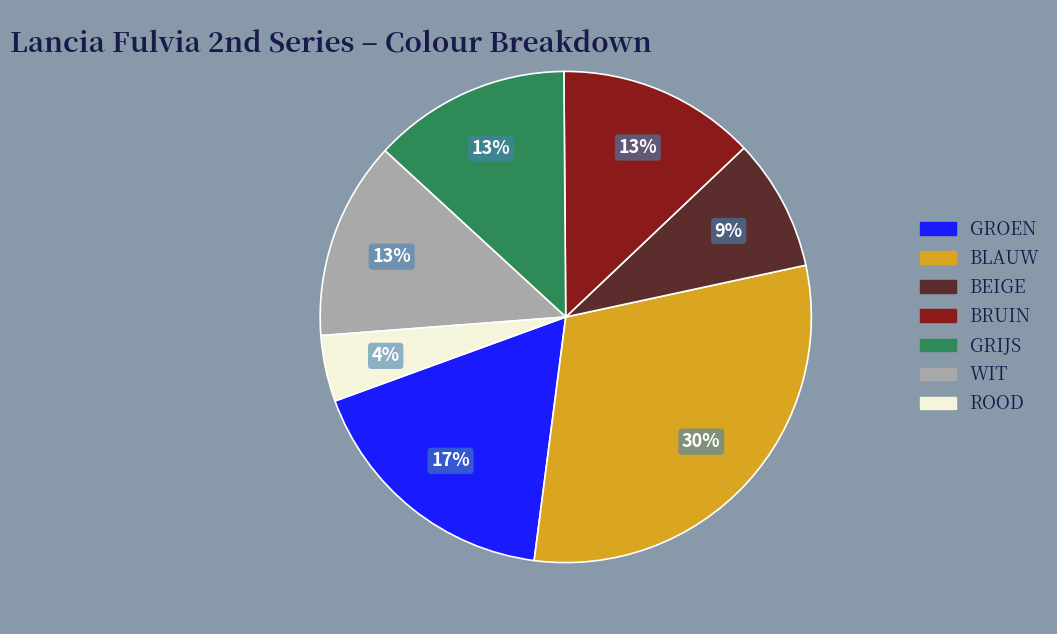

Count the number of slices in the pie.

7